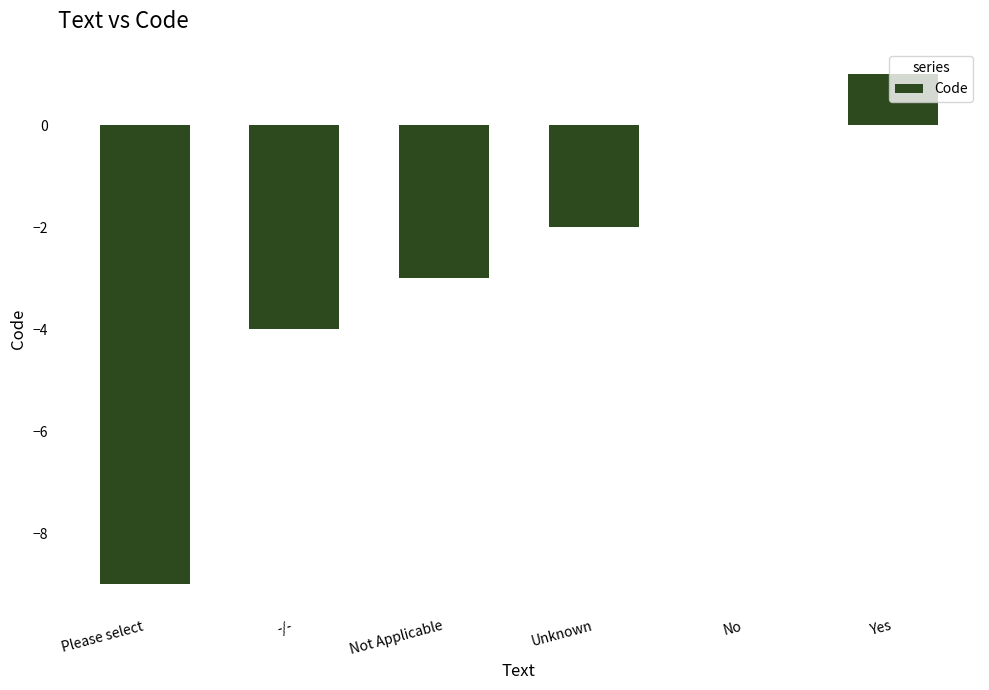

Reading left to right, what are all the values shown in this chart?

-9	-4	-3	-2	0	1